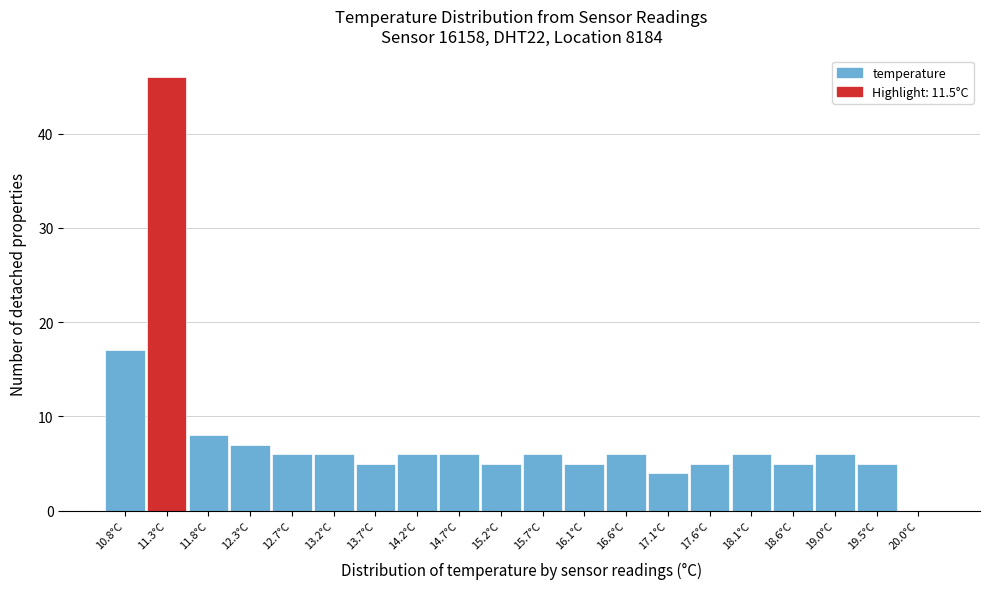

Reading left to right, list all the values displayed in this chart.

10.8°C=17	11.3°C=46	11.8°C=8	12.3°C=7	12.7°C=6	13.2°C=6	13.7°C=5	14.2°C=6	14.7°C=6	15.2°C=5	15.7°C=6	16.1°C=5	16.6°C=6	17.1°C=4	17.6°C=5	18.1°C=6	18.6°C=5	19.0°C=6	19.5°C=5	20.0°C=0